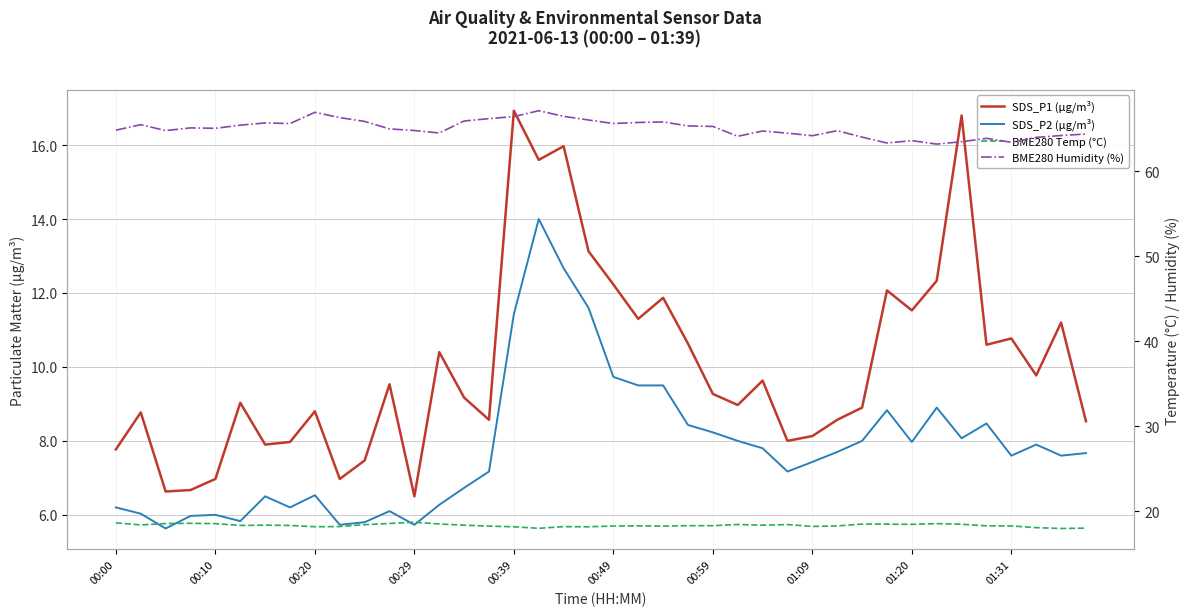

The value of BME280 Humidity (%) at 25 is 64.1. True or false?

True